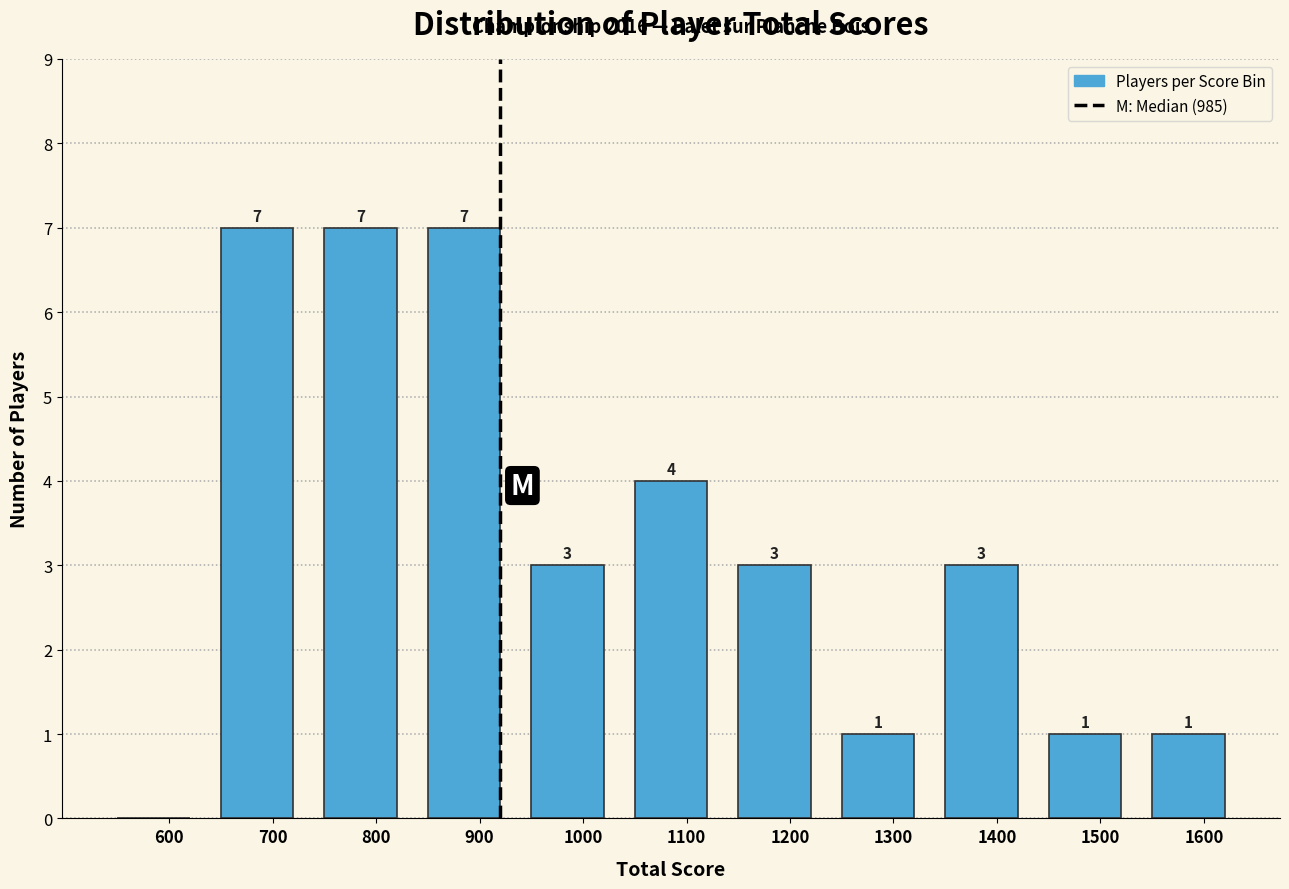

Reading left to right, extract all data points from this chart.

600=0	700=7	800=7	900=7	1000=3	1100=4	1200=3	1300=1	1400=3	1500=1	1600=1